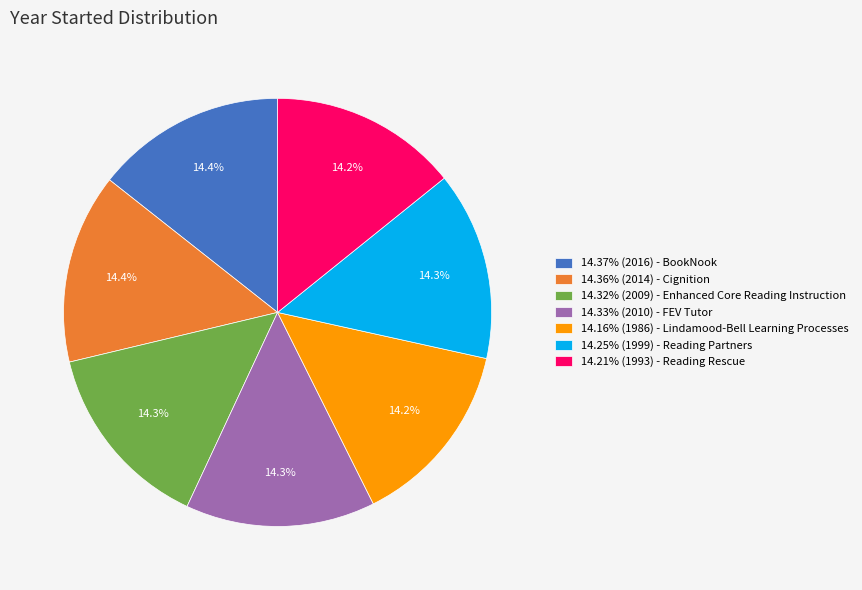

How much of the chart is everything except 14.32% (2009) - Enhanced Core Reading Instruction?

85.7%